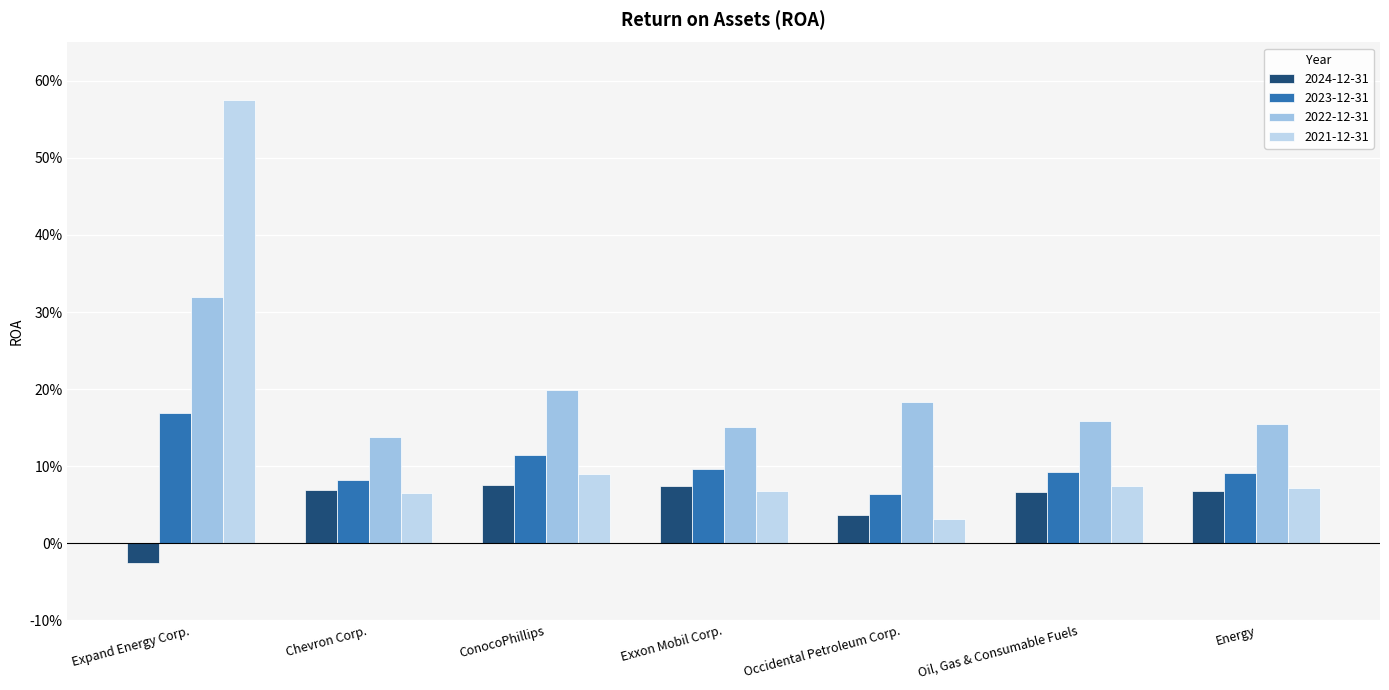

Does the chart contain any negative values?

Yes